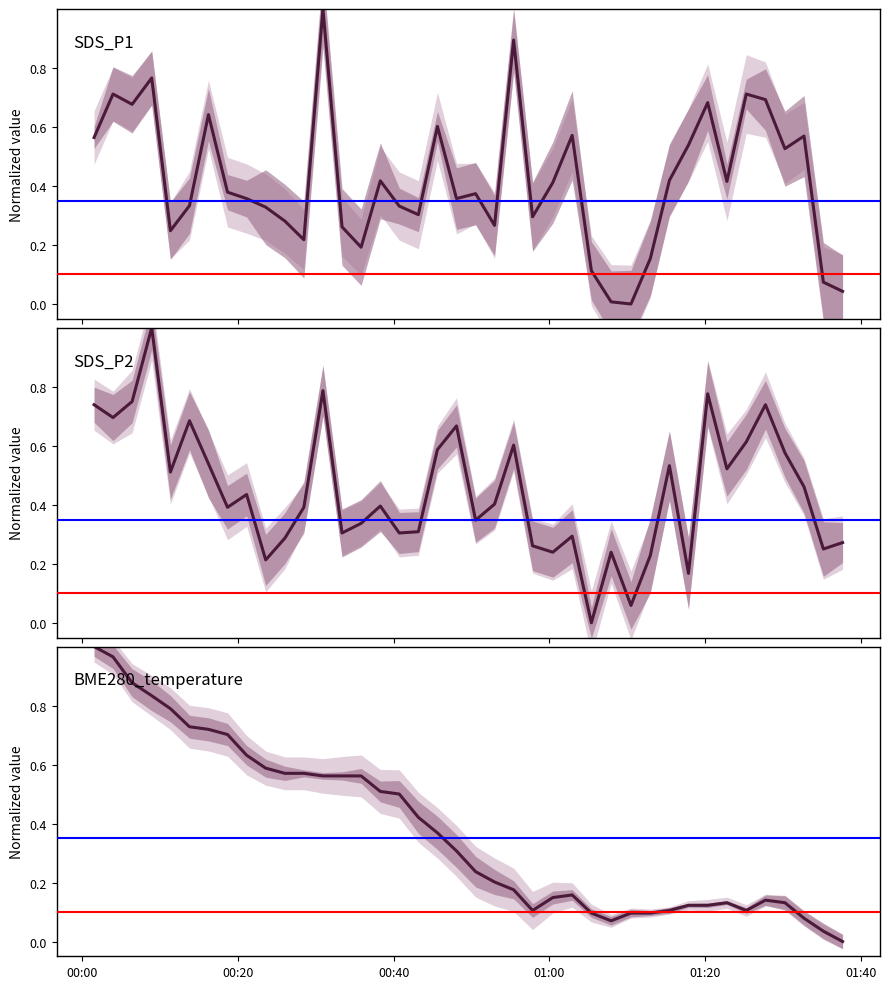

How many values in the BME280_temperature series exceed 0?

39